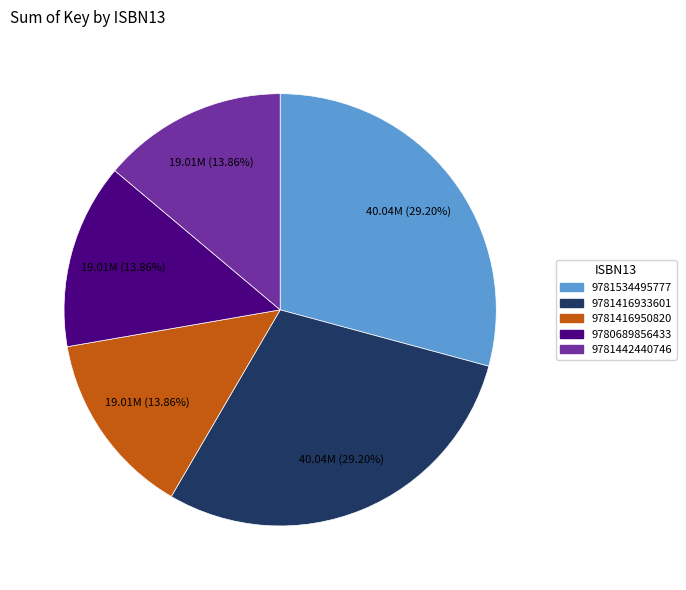

Combined, do 9781416950820 and 9781534495777 account for over 50%?

No